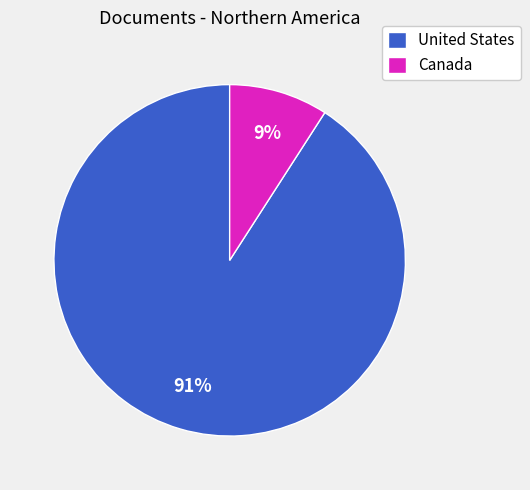

To the nearest percent, what is the combined percentage of Canada and United States?

100%